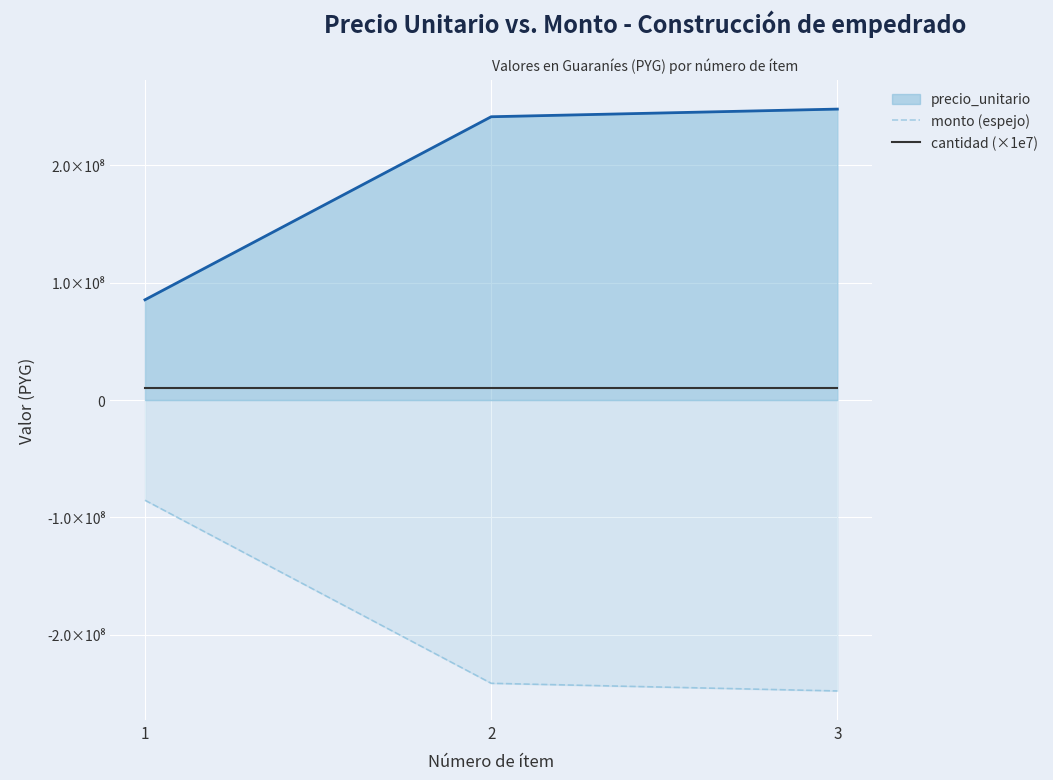

What are all the series names shown in the legend?

precio_unitario, monto (espejo), cantidad (×1e7)